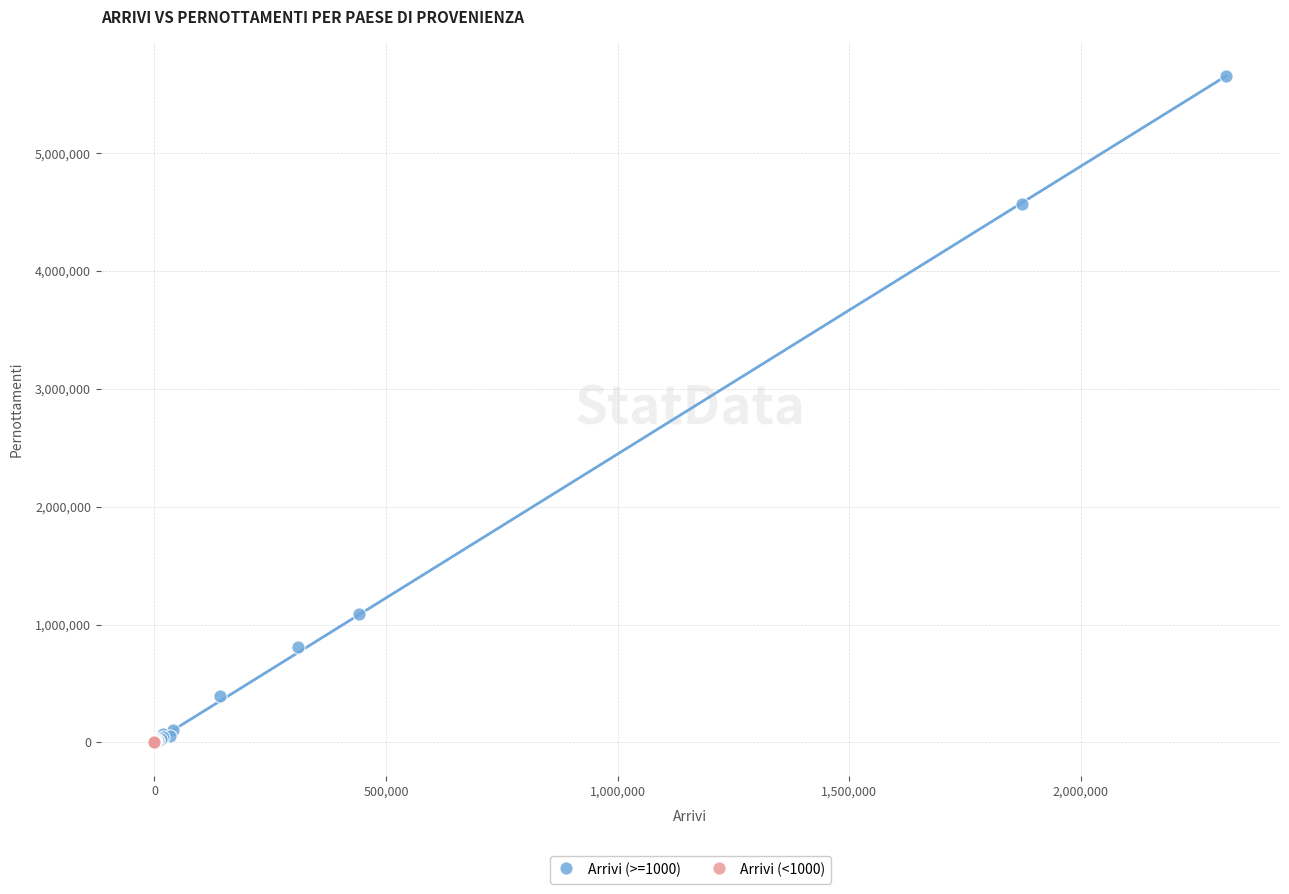

Which series has the largest Y range (max minus min)?

Arrivi (>=1000)